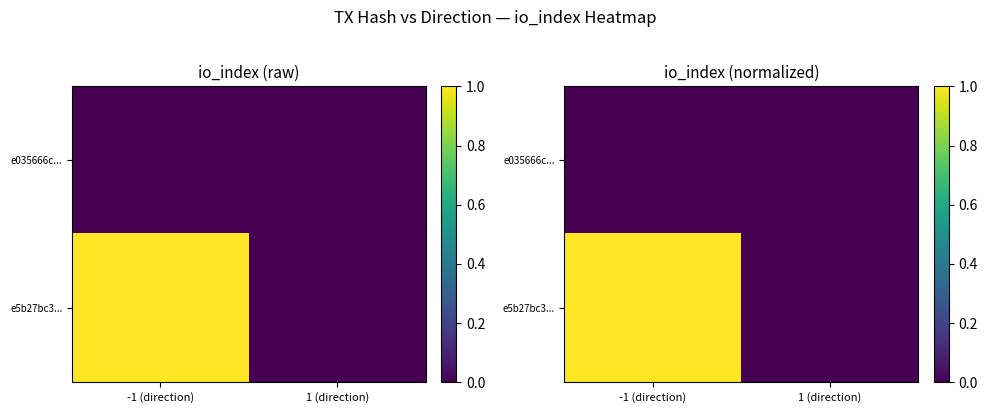

What is the sum of all e5b27bc3... values?

1